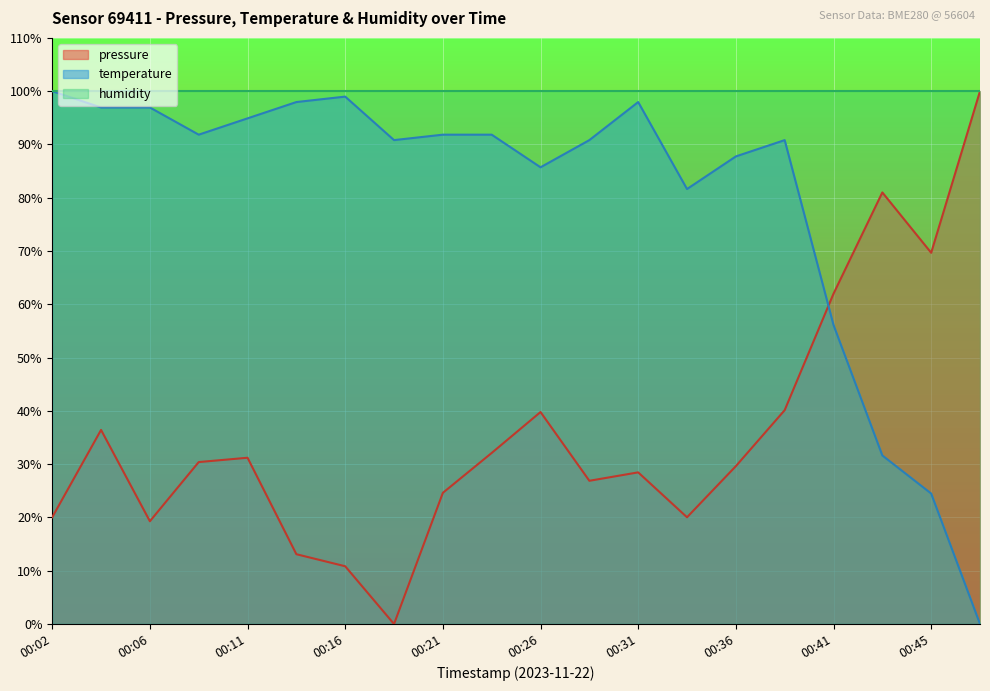

True or false: pressure has more than 0 interior local peaks.

True